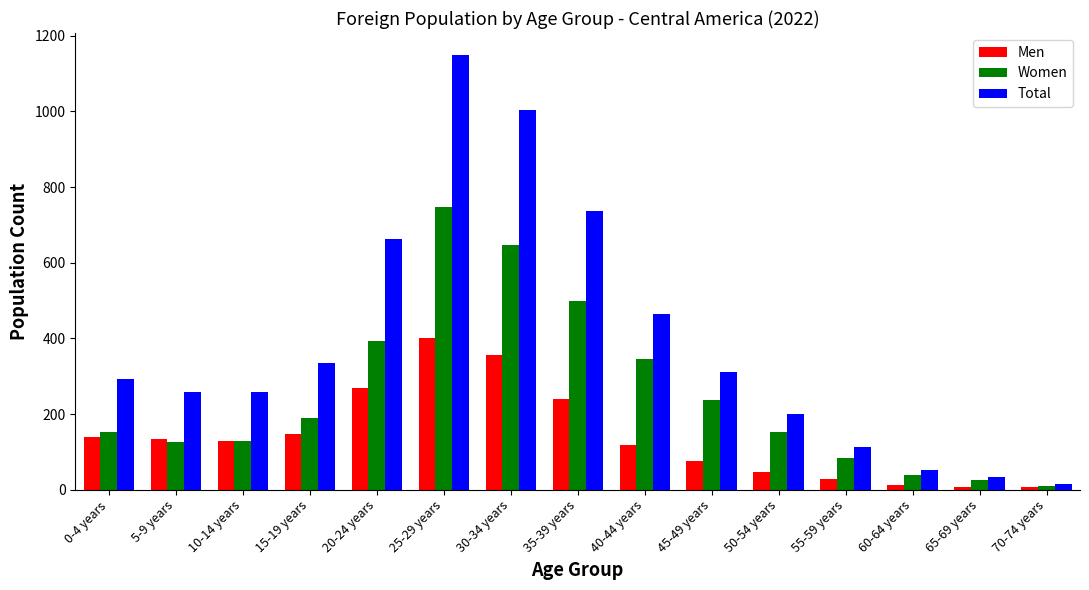

Rank the series by their maximum value, from highest to lowest.

Total, Women, Men